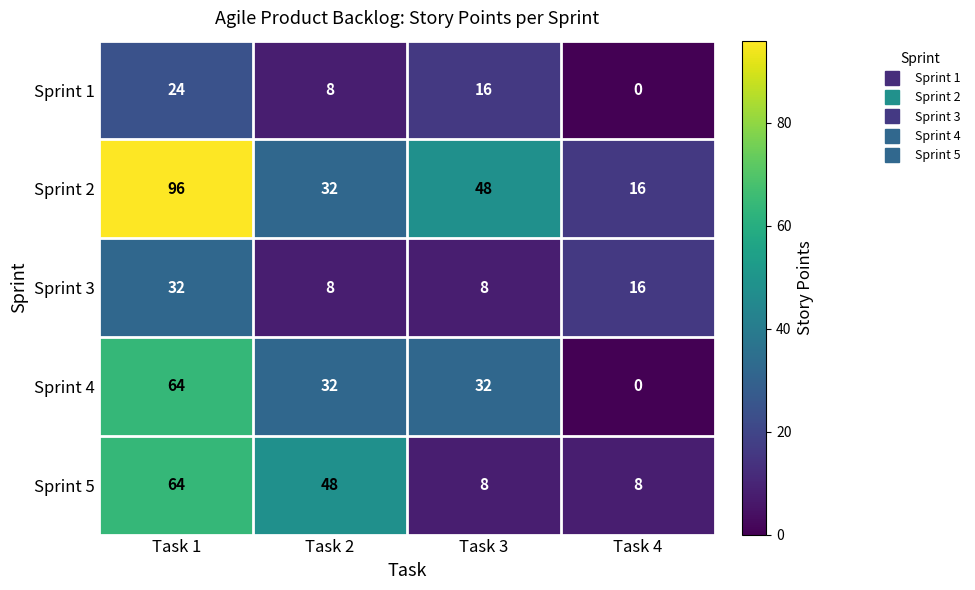

What is the sum of all Sprint 4 values?

128